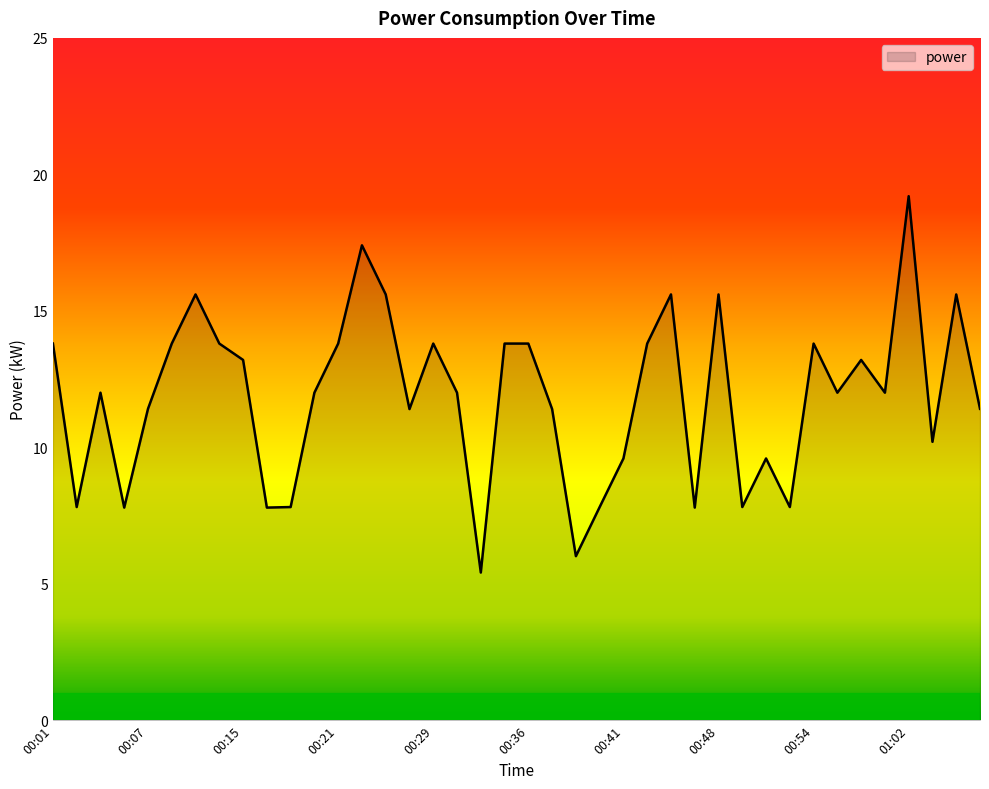

What is the difference between the maximum and minimum values?

13.8